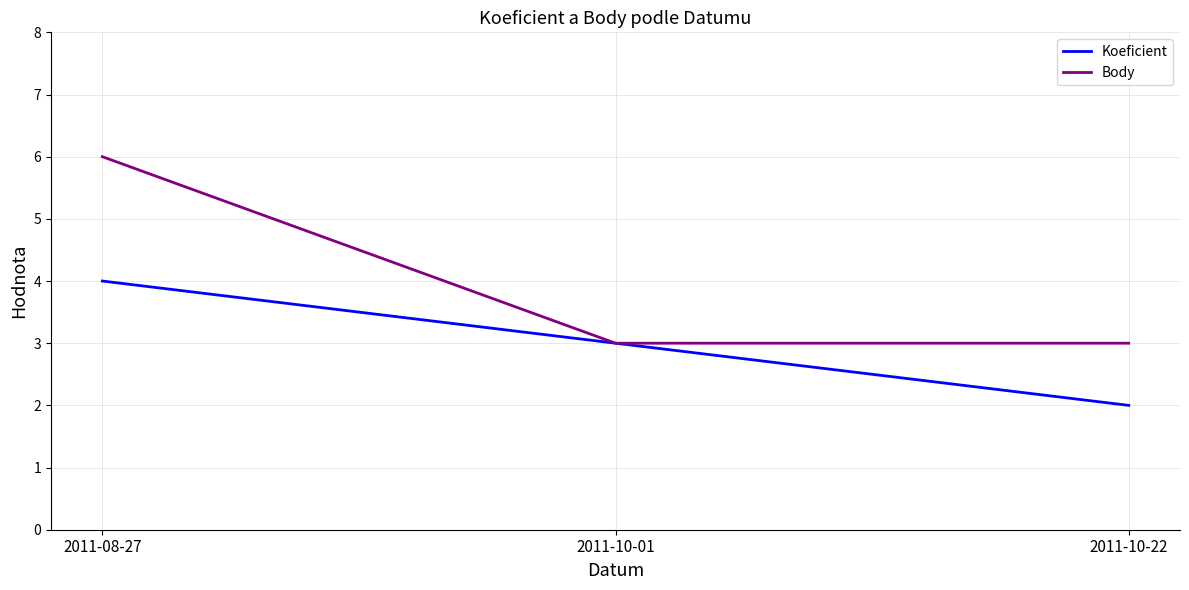

What are all the series names shown in the legend?

Koeficient, Body